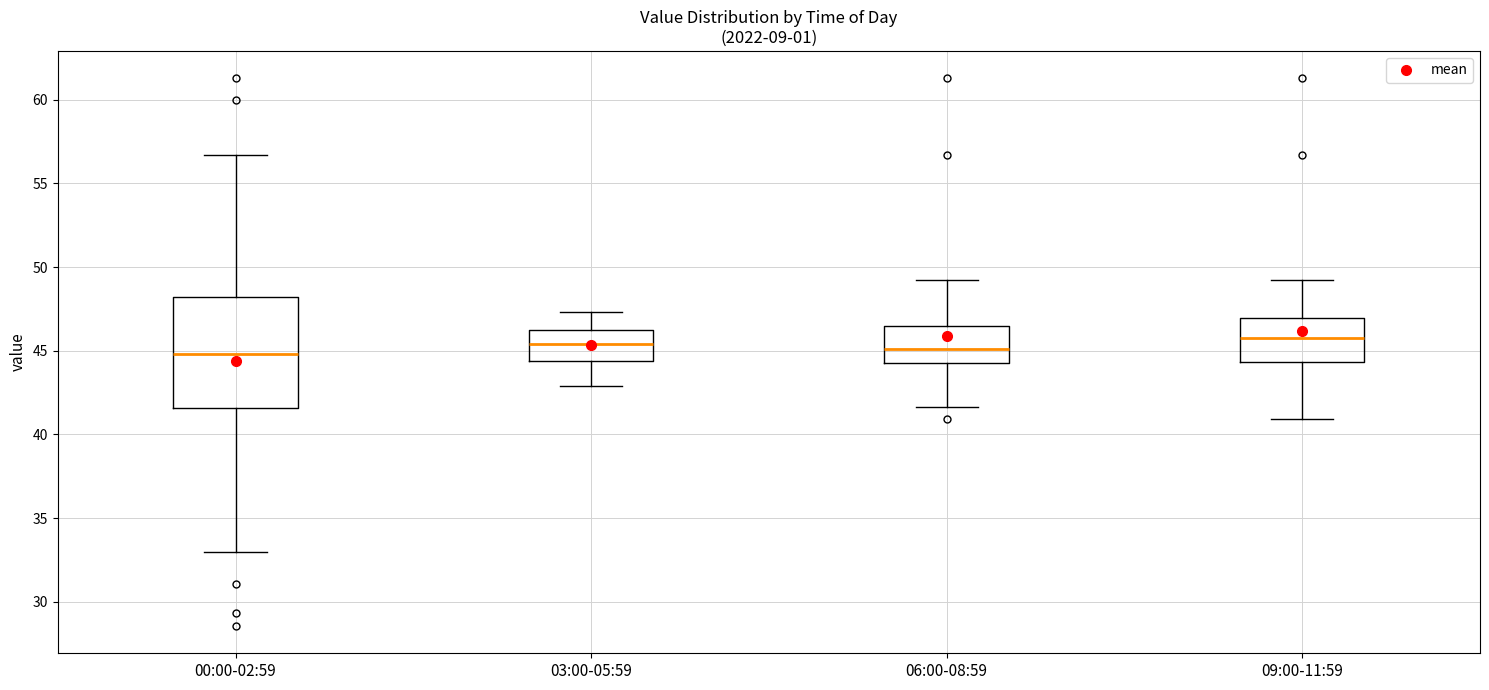

Comparing the boxes themselves (not the whiskers), which one is the tallest?

00:00-02:59